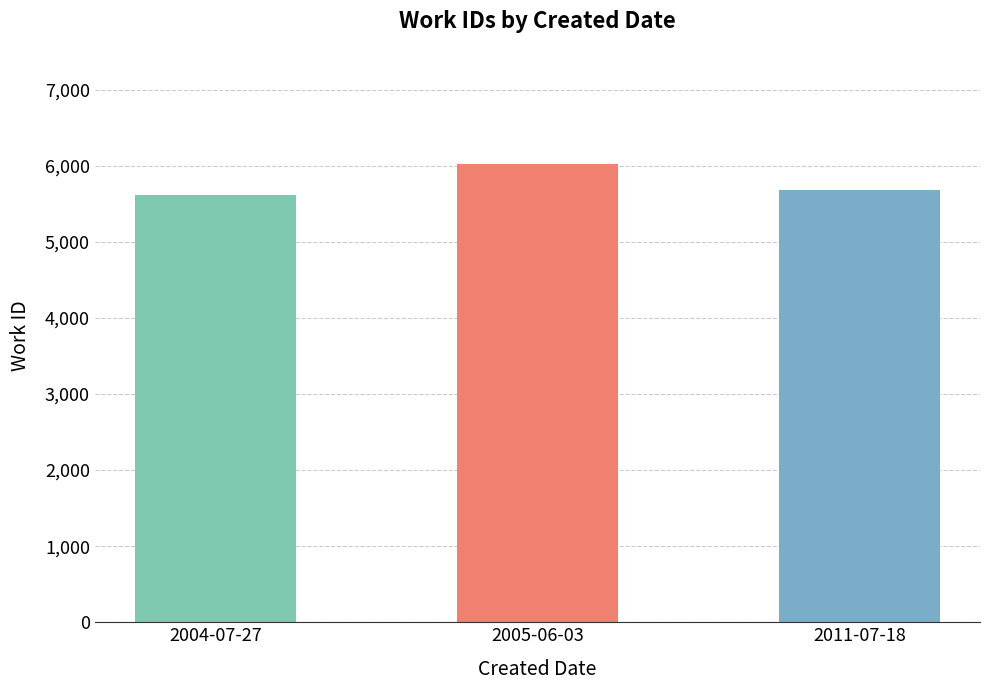

Are the bars grouped side by side (vs. stacked)?

No